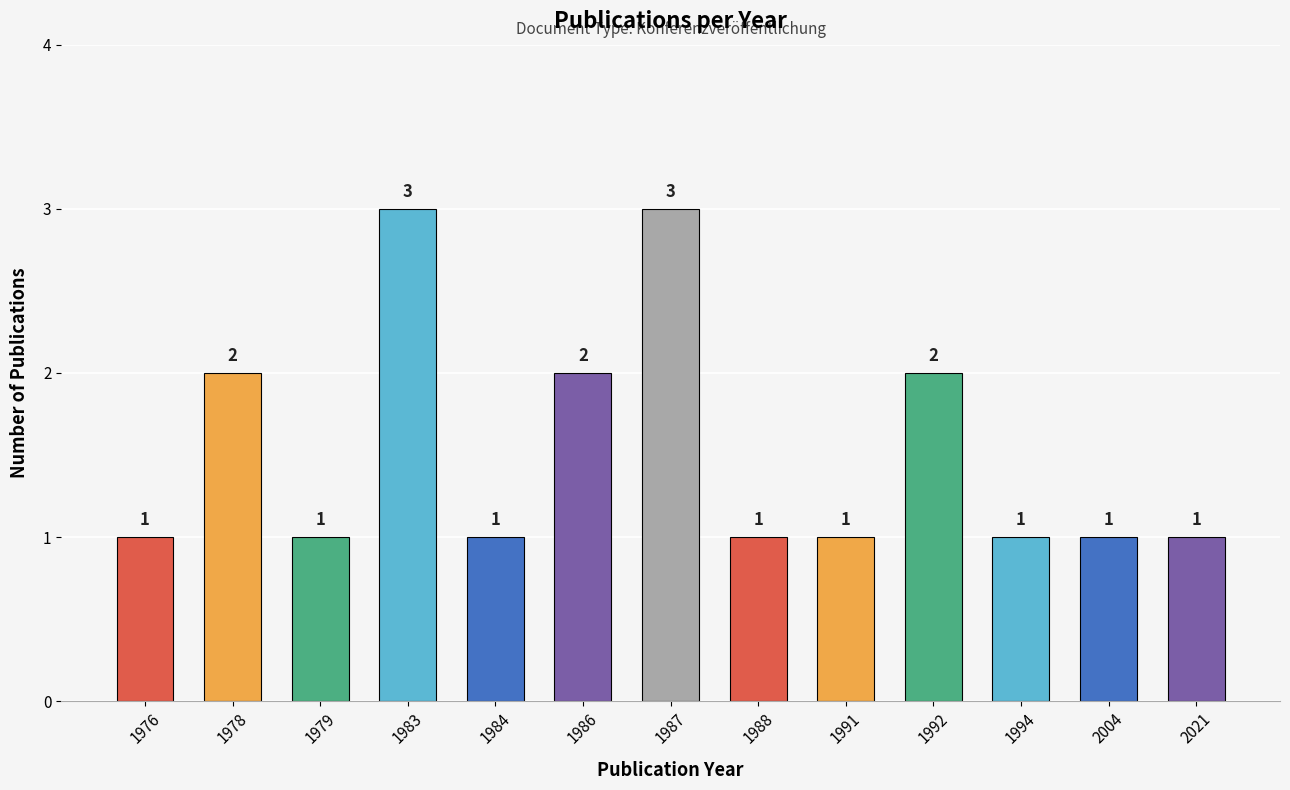

What is the sum of the values at 1991 and 1984?

2